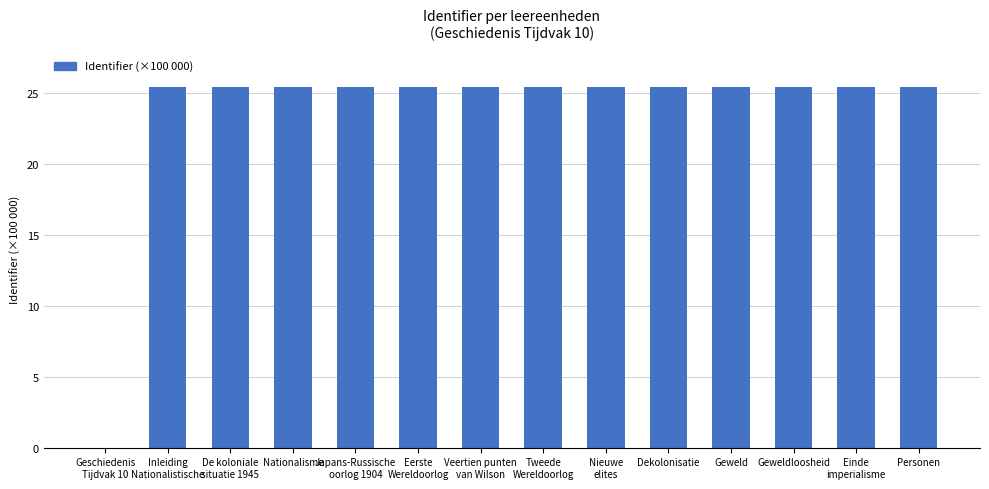

What is the sum of all values?

331.2